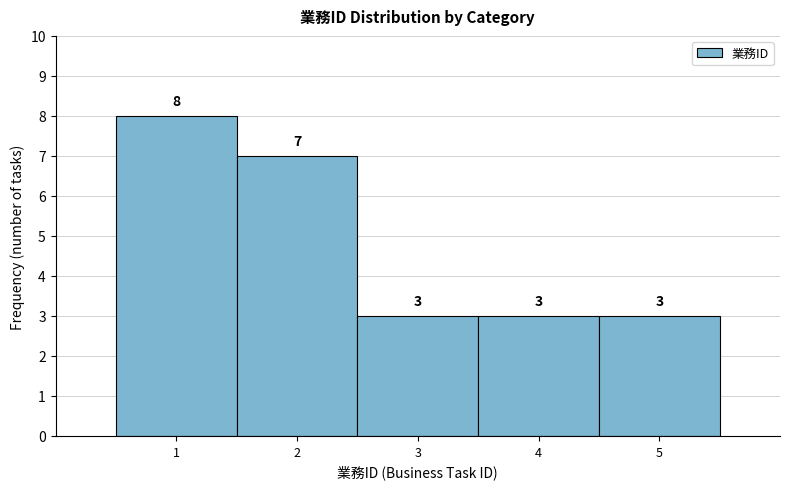

Reading left to right, list every bar in this chart as the range it spans on the x-axis followed by its height.

0.5 to 1.5: 8
1.5 to 2.5: 7
2.5 to 3.5: 3
3.5 to 4.5: 3
4.5 to 5.5: 3